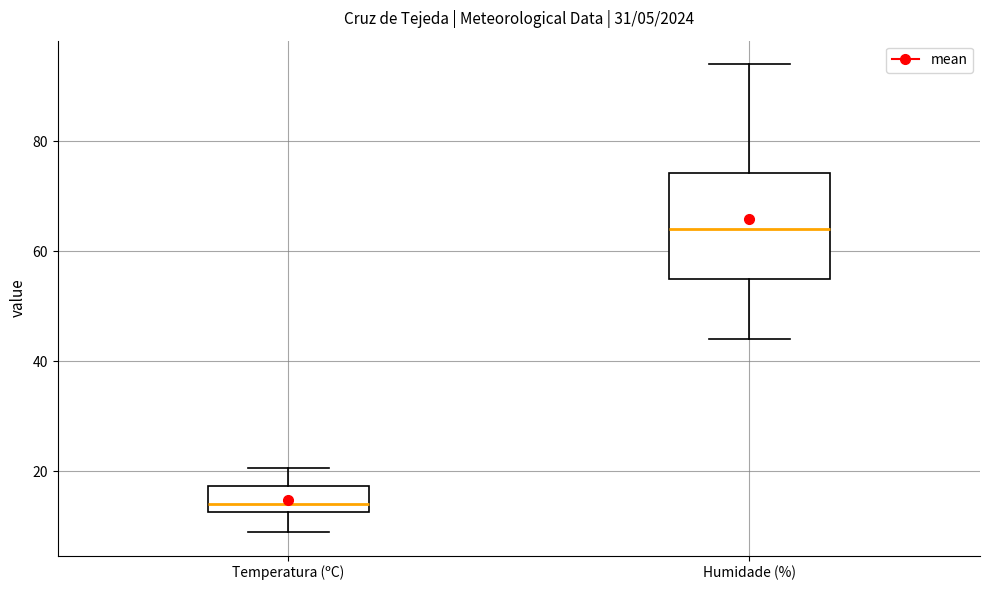

Which box has the highest median line?

Humidade (%)